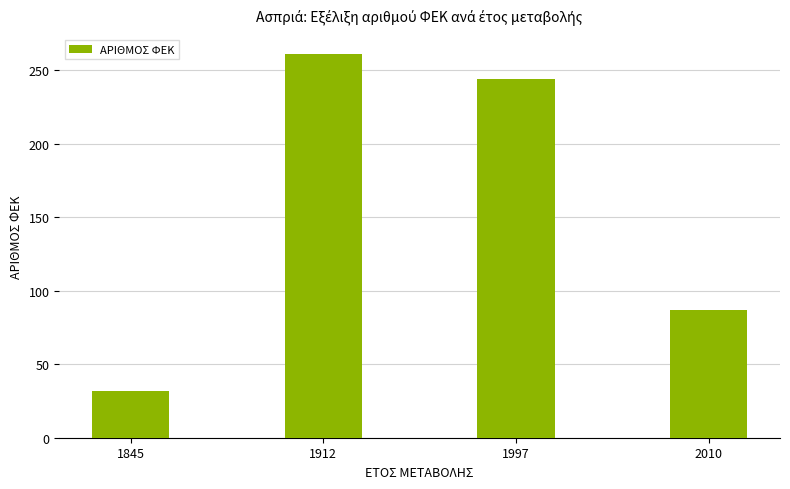

How many distinct data groups are displayed?

1